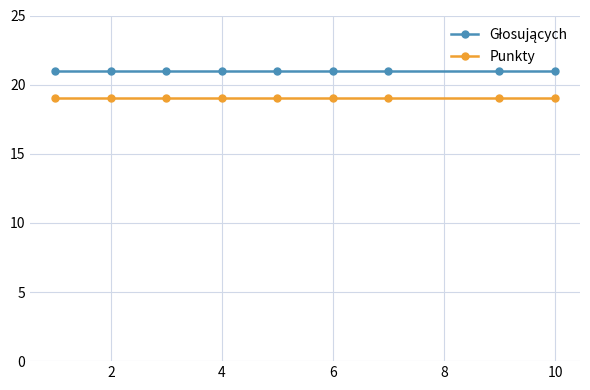

What is the minimum value for Punkty?

19